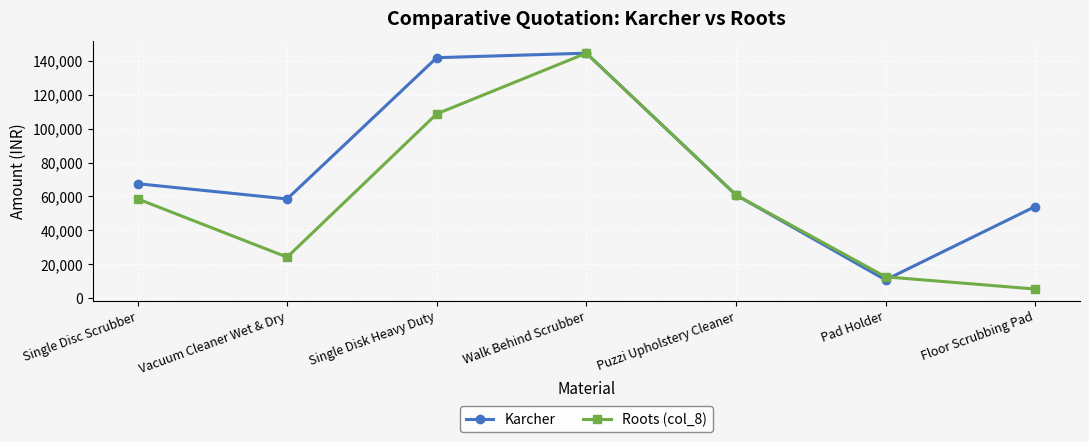

True or false: Karcher and Roots (col_8) cross at least once.

True